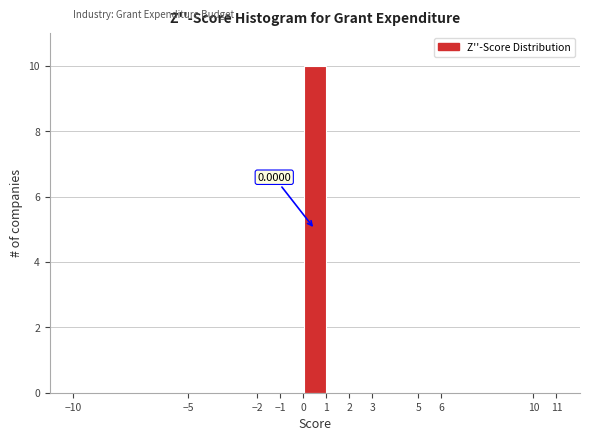

Which range on the x-axis has the tallest bar?

0 to 1